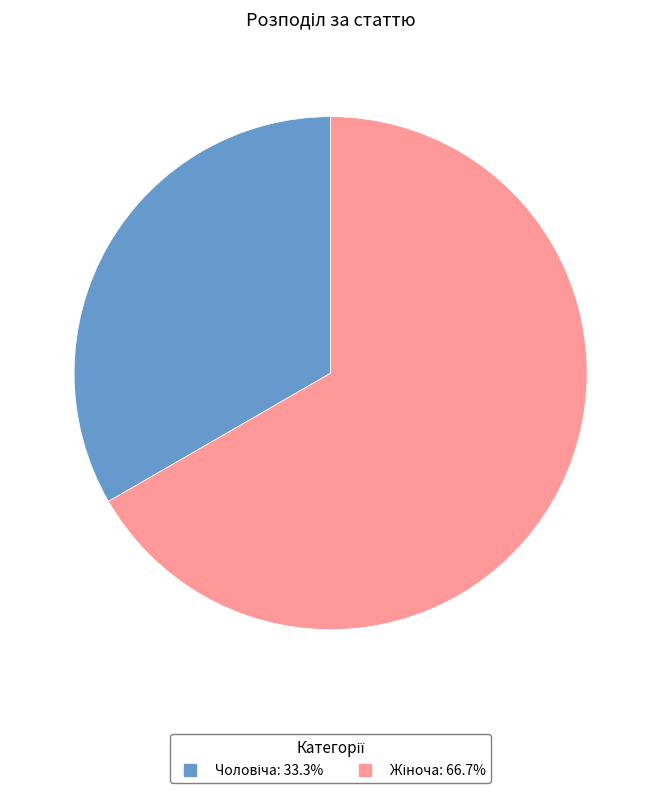

Is there a majority slice in this chart?

Yes